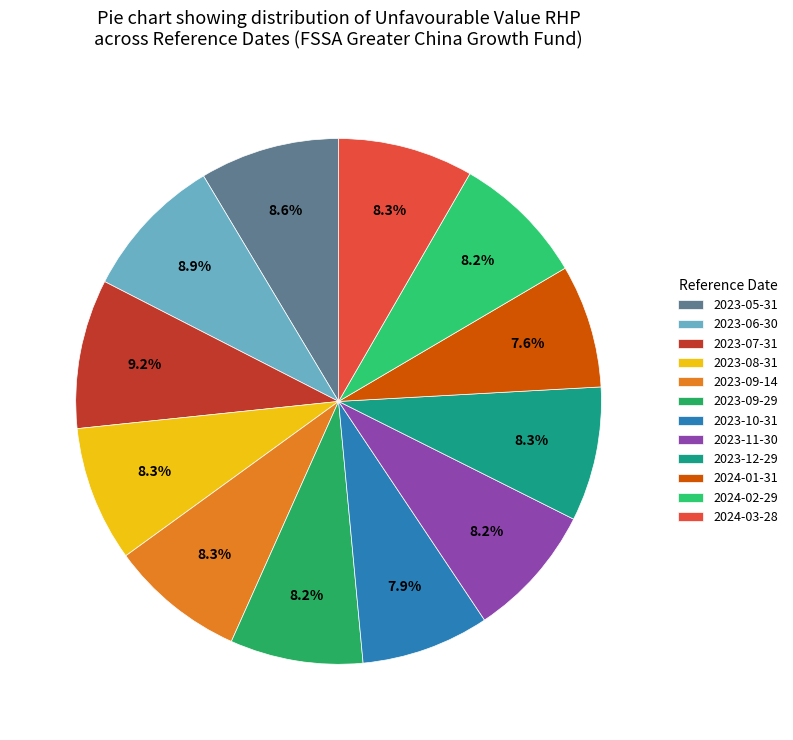

True or false: 2023-06-30 accounts for 9% of the total.

True